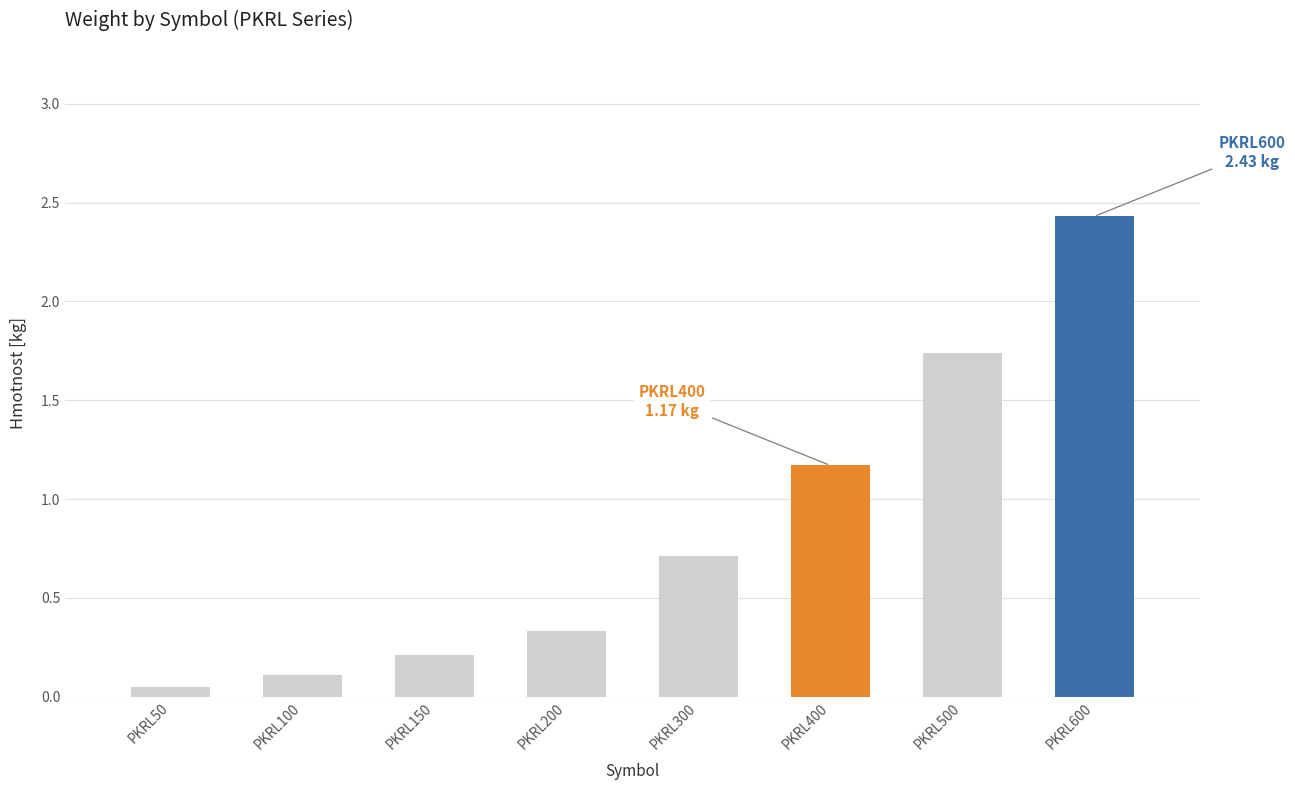

Reading left to right, list all the values displayed in this chart.

PKRL50=0.1	PKRL100=0.1	PKRL150=0.2	PKRL200=0.3	PKRL300=0.7	PKRL400=1.2	PKRL500=1.7	PKRL600=2.4